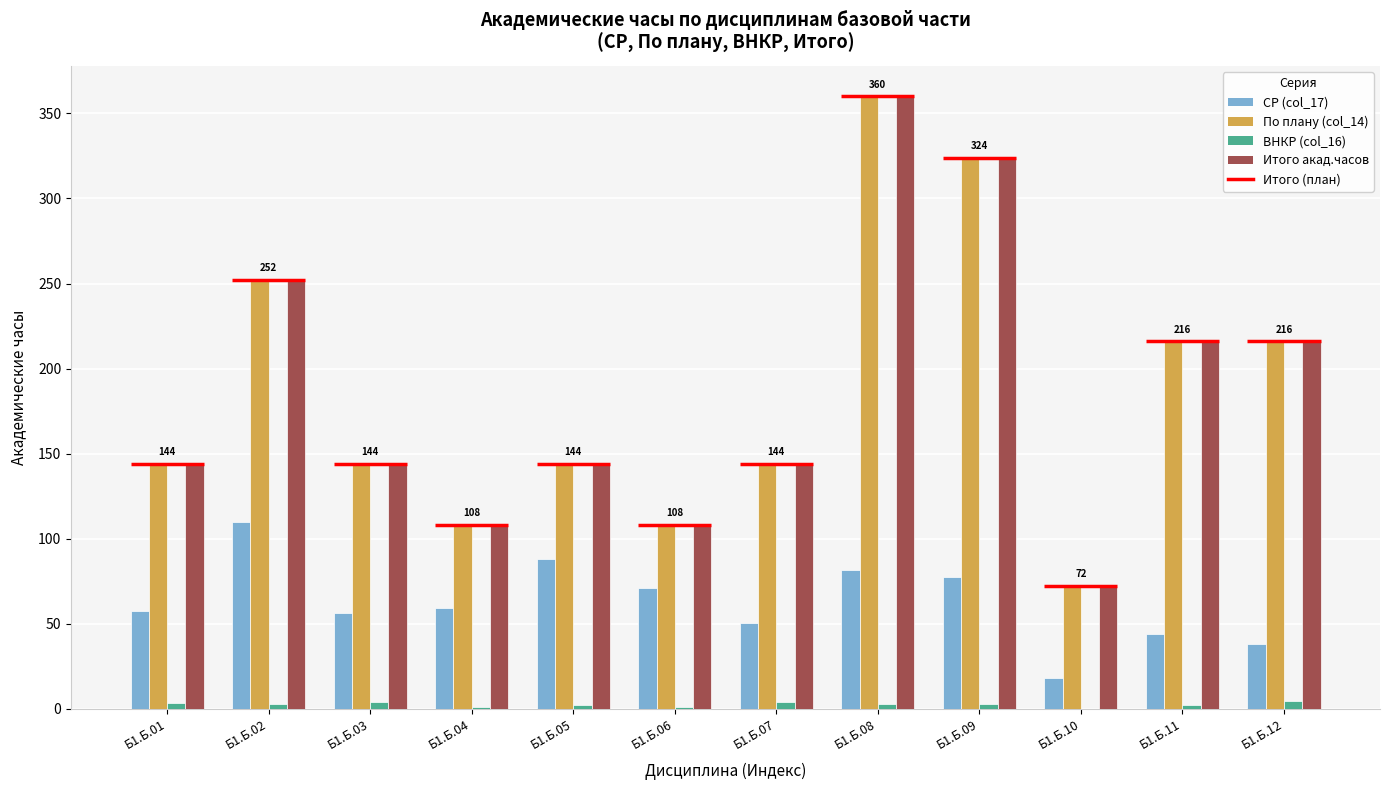

Reading left to right, list all the values displayed in this chart.

СР (col_17): 57.2	109.8	56.4	59.1	88.1	71.0	50.2	81.7	77.7	17.9	43.9	38.0
По плану (col_14): 144.0	252.0	144.0	108.0	144.0	108.0	144.0	360.0	324.0	72.0	216.0	216.0
ВНКР (col_16): 3.1	2.5	3.9	0.9	1.9	1.0	4.1	2.6	2.6	0.1	2.4	4.6
Итого акад.часов: 144.0	252.0	144.0	108.0	144.0	108.0	144.0	360.0	324.0	72.0	216.0	216.0